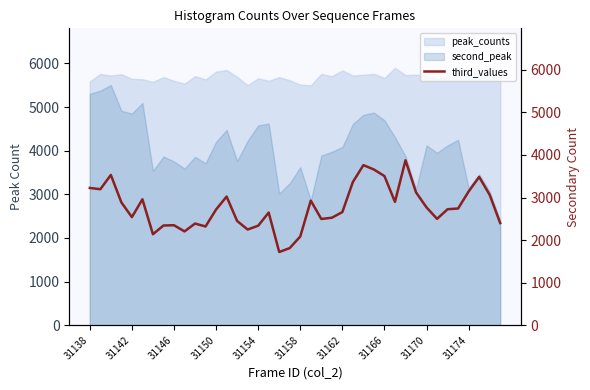

True or false: the data shows 5389 at 26.

False